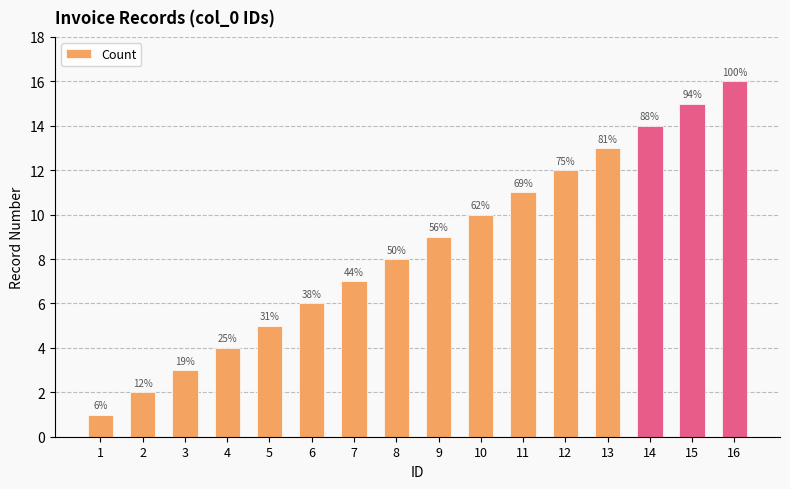

What is the average value?

8